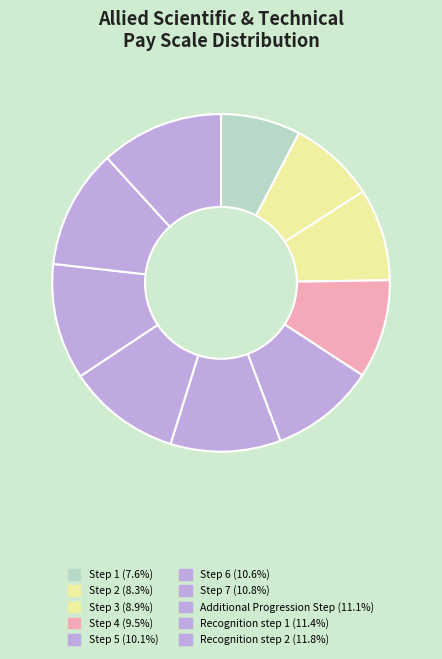

To the nearest percent, what portion does Recognition step 1 represent?

11%